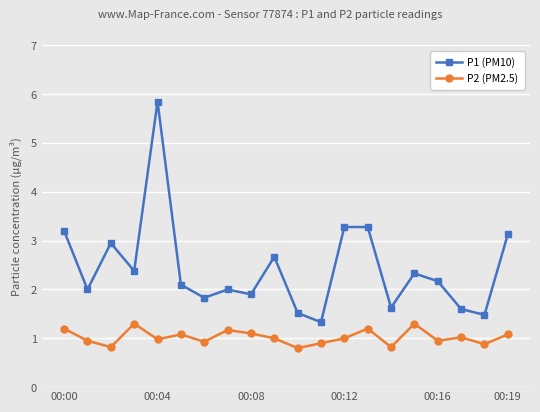

True or false: P2 (PM2.5) has more than 1 points higher than both neighbors.

True